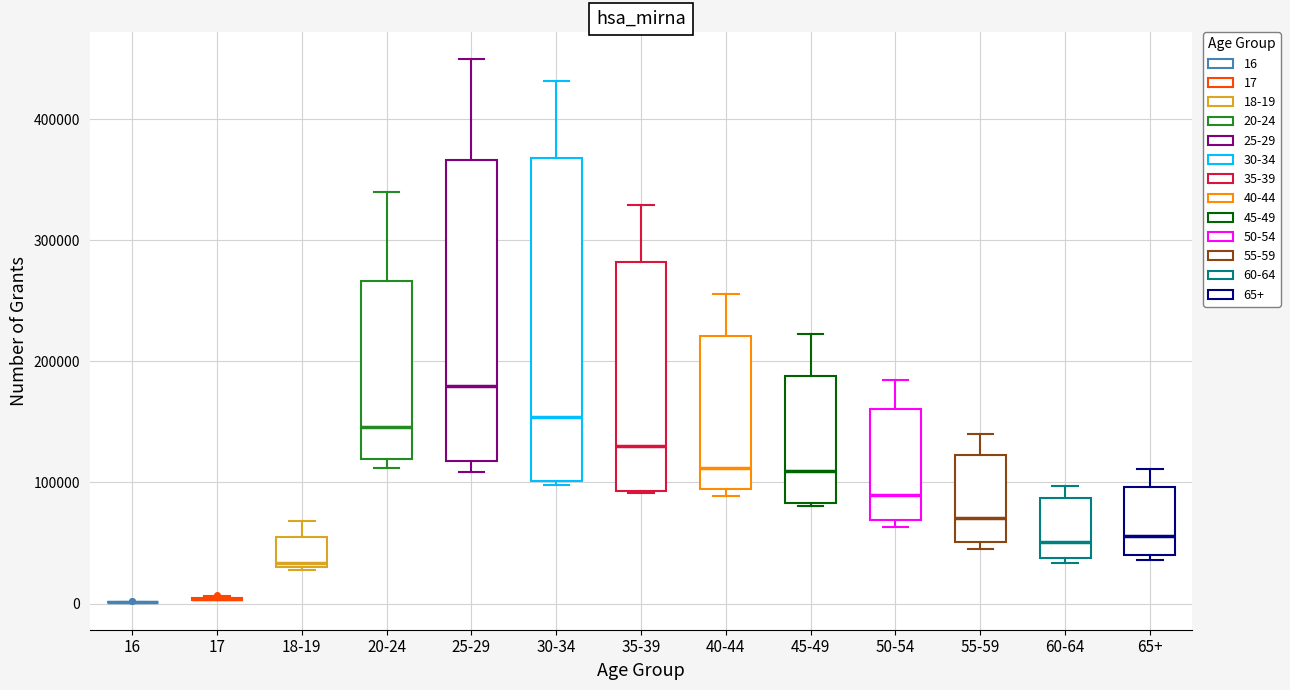

Which box is the tallest, from its lower edge to its upper edge?

30-34